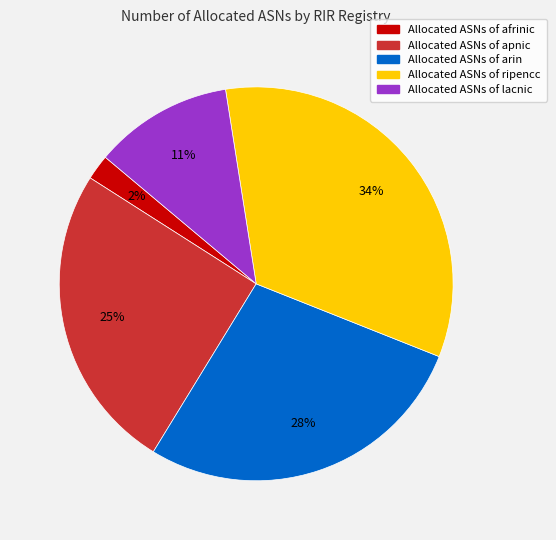

How many slices are in this pie chart?

5